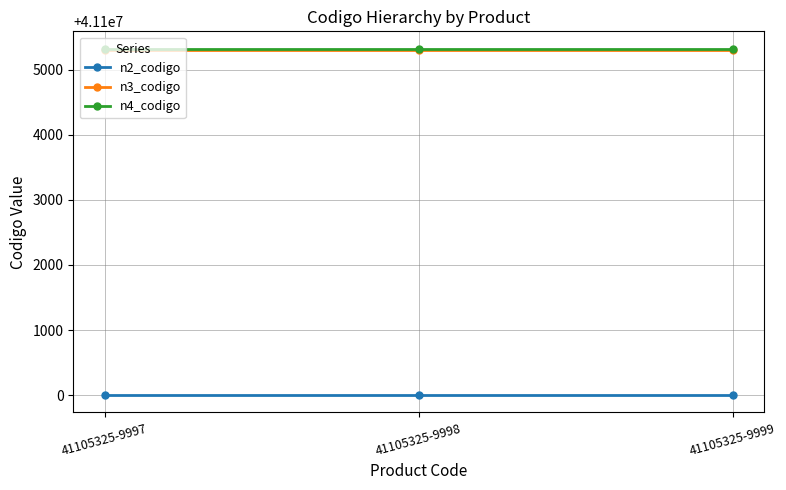

What is the value of the n2_codigo point at the 1st from the left?

41100000